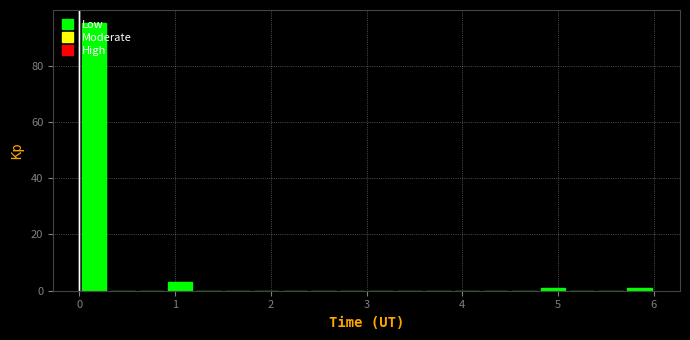

Read against the x-axis, roughly where is the centre of the tallest bar?

0.2